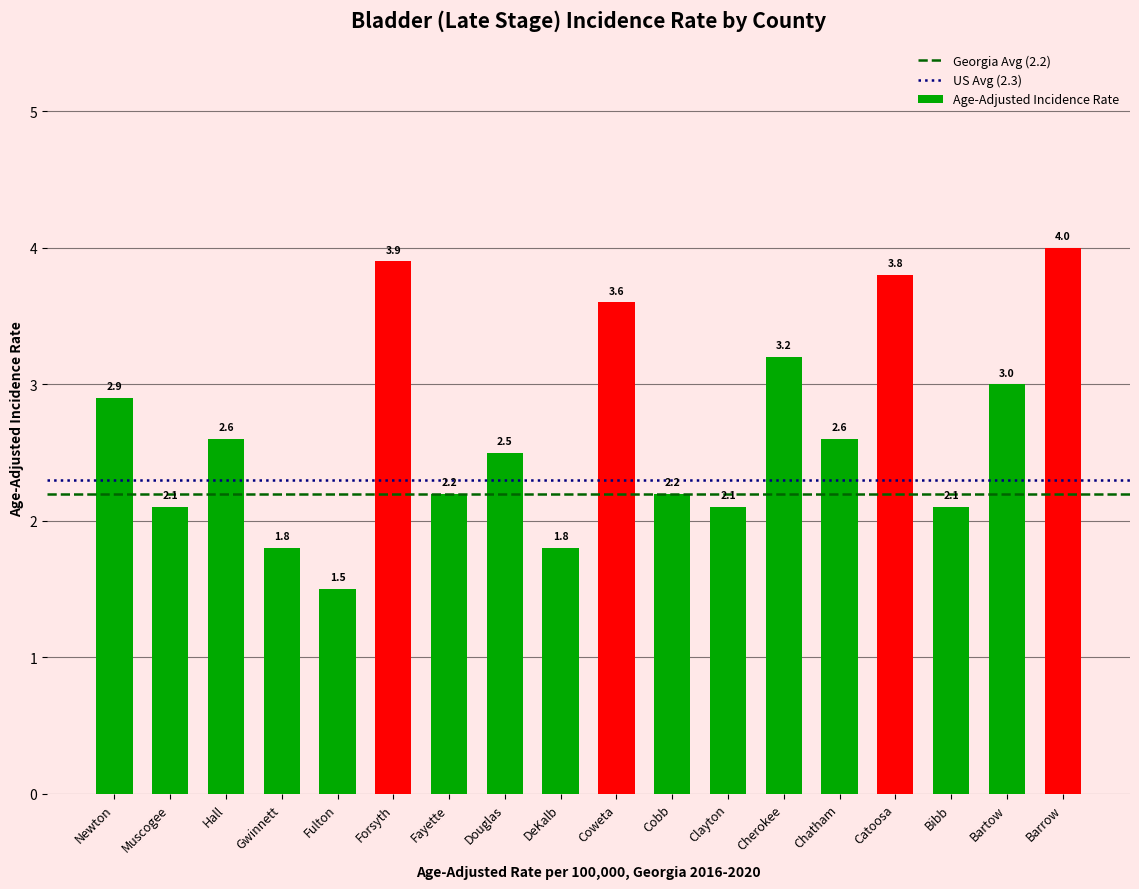

What position from the left is Cobb?

11